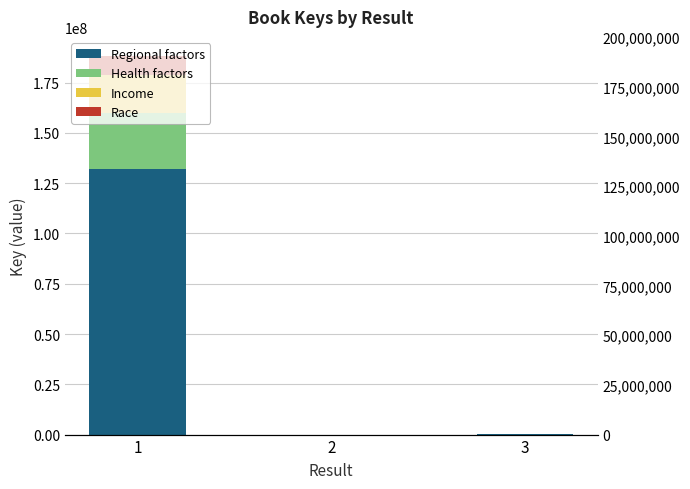

At which label is Income closest to 9417584?

3